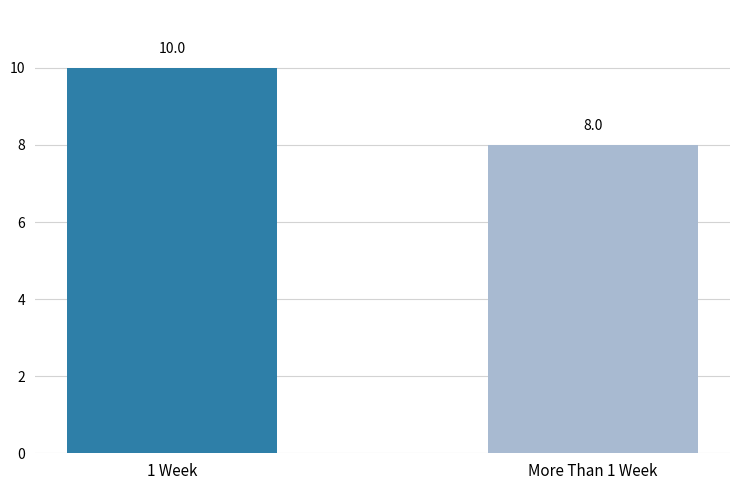

Between More Than 1 Week and 1 Week, which is larger?

1 Week